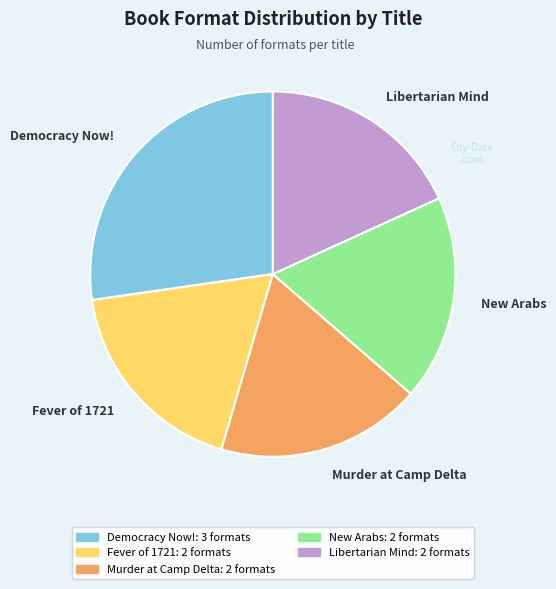

Which category has the biggest portion of the pie?

Democracy Now!